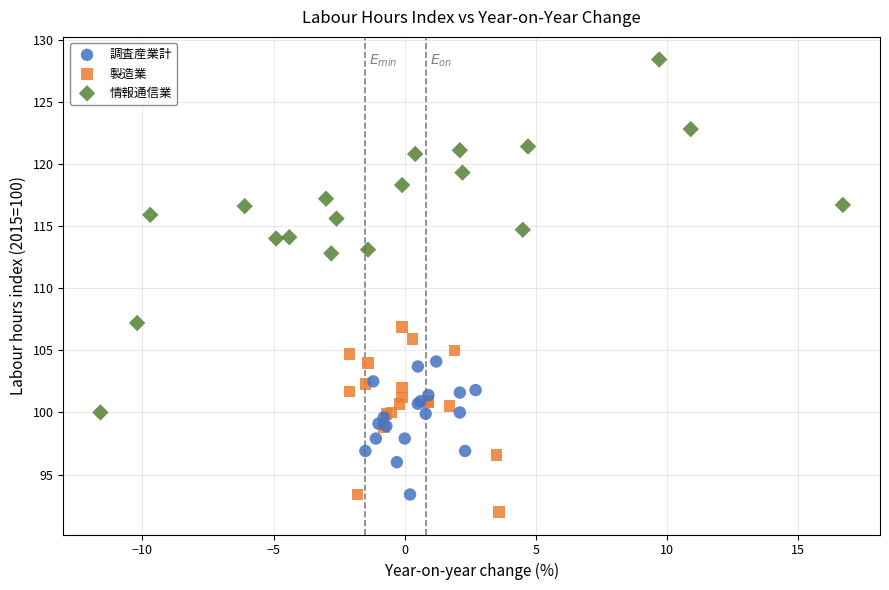

Which series has the widest spread of Y values?

情報通信業